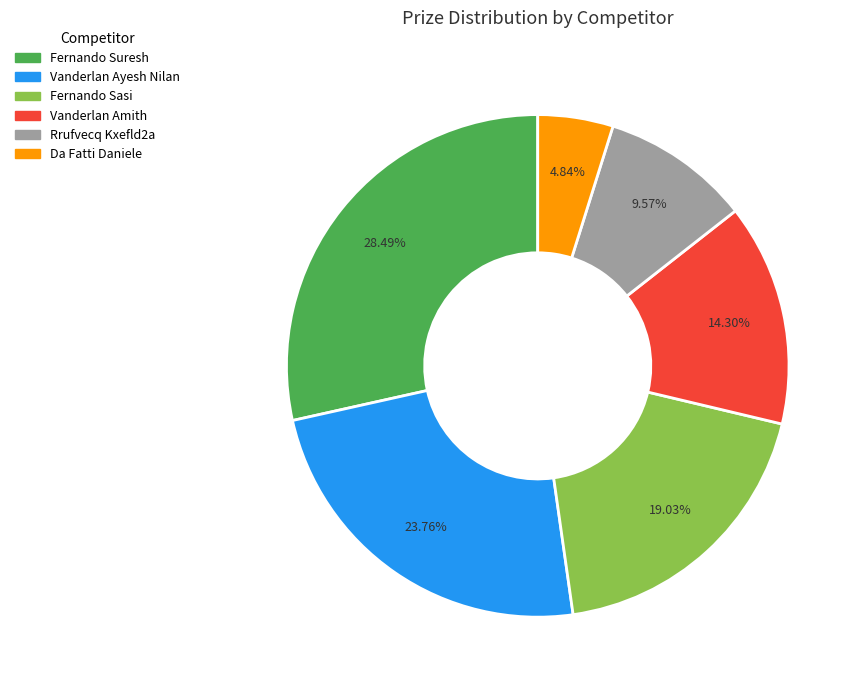

True or false: Fernando Sasi accounts for 19% of the total.

True